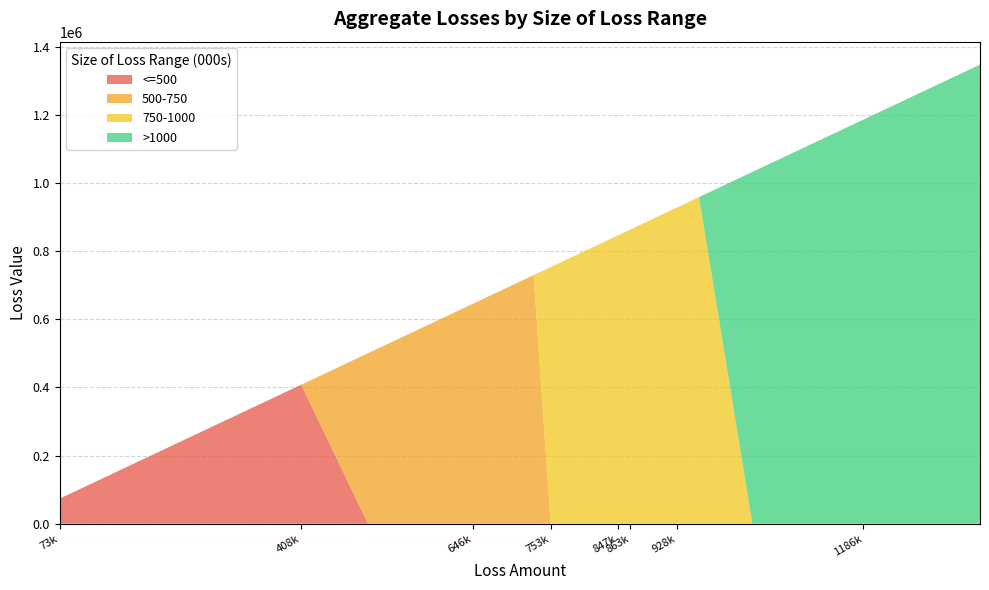

Reading right to left, what are all the values shown in this chart?

<=500: 0.0	0.0	0.0	0.0	0.0	0.0	0.0	0.0	0.0	0.0	0.0	0.0	0.0	0.0	0.0	0.0	0.0	0.0	0.0	408070.0	309790.0	255872.5	73677.5
500-750: 0.0	0.0	0.0	0.0	0.0	0.0	0.0	0.0	0.0	0.0	0.0	0.0	0.0	0.0	729917.5	704957.5	646130.0	588575.0	500532.5	0.0	0.0	0.0	0.0
750-1000: 0.0	0.0	0.0	958912.5	928687.5	893262.5	871390.0	863850.0	859657.5	858975.0	847015.0	807430.0	773370.0	753460.0	0.0	0.0	0.0	0.0	0.0	0.0	0.0	0.0	0.0
>1000: 1347872.5	1186445.0	1032752.5	0.0	0.0	0.0	0.0	0.0	0.0	0.0	0.0	0.0	0.0	0.0	0.0	0.0	0.0	0.0	0.0	0.0	0.0	0.0	0.0